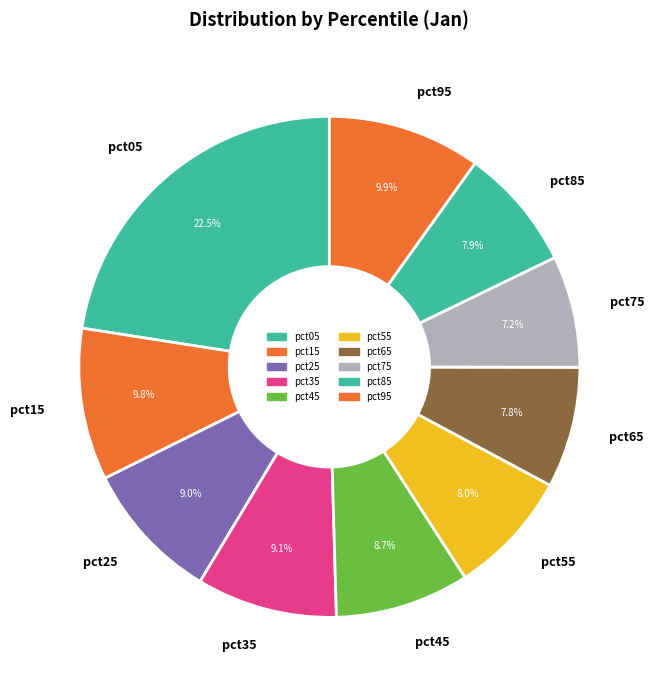

To the nearest percent, what portion does pct45 represent?

9%